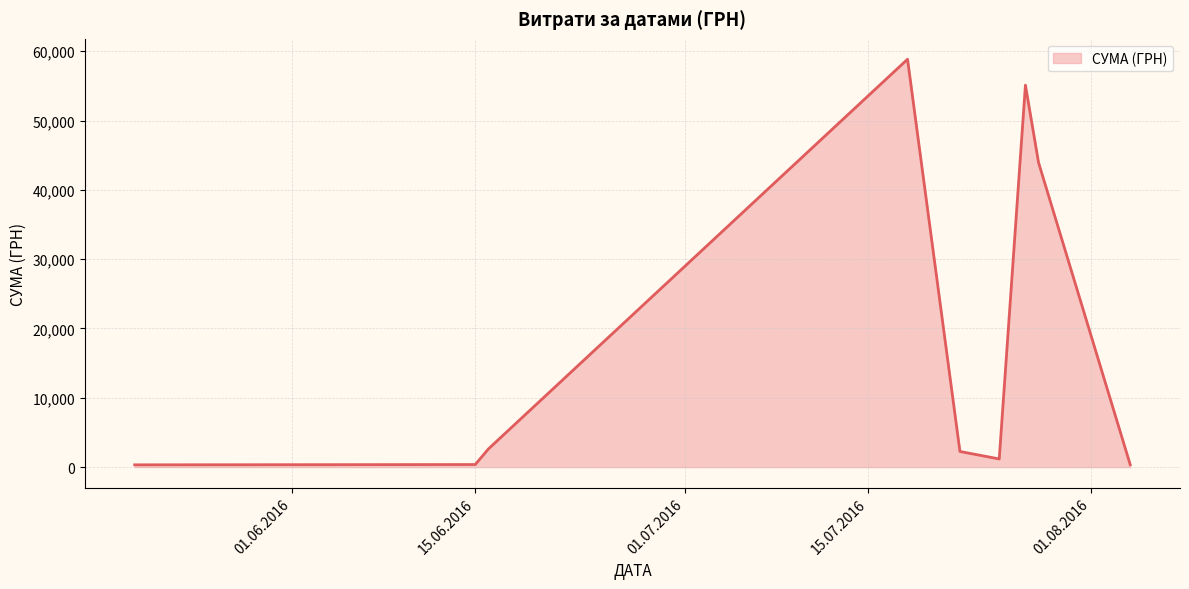

What is the maximum value shown in the chart?

58840.0